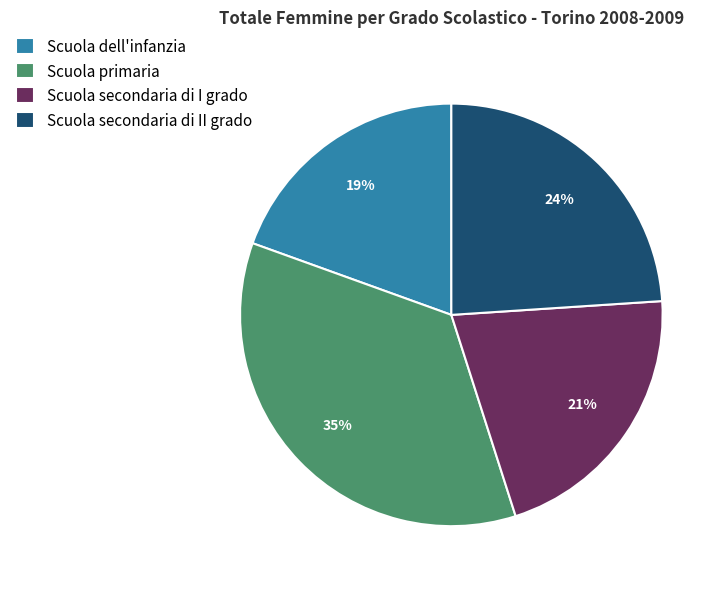

To the nearest percent, what percentage of the pie is Scuola secondaria di II grado?

24%